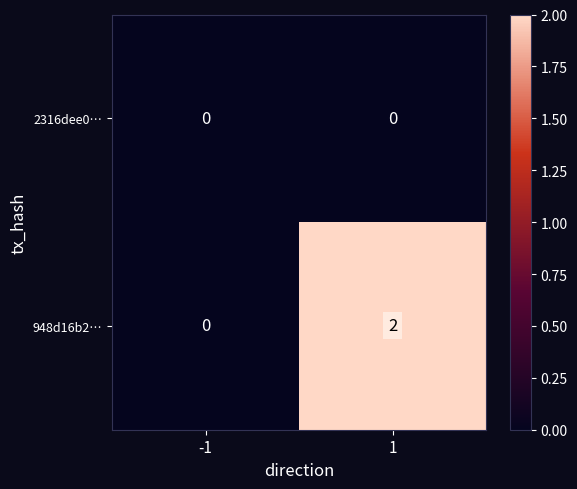

At 1, list the series in order from smallest to largest.

2316dee0…, 948d16b2…